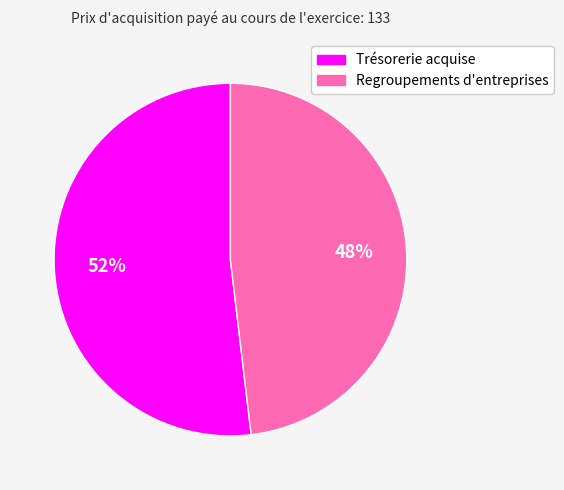

To the nearest percent, what portion does Regroupements d'entreprises represent?

48%